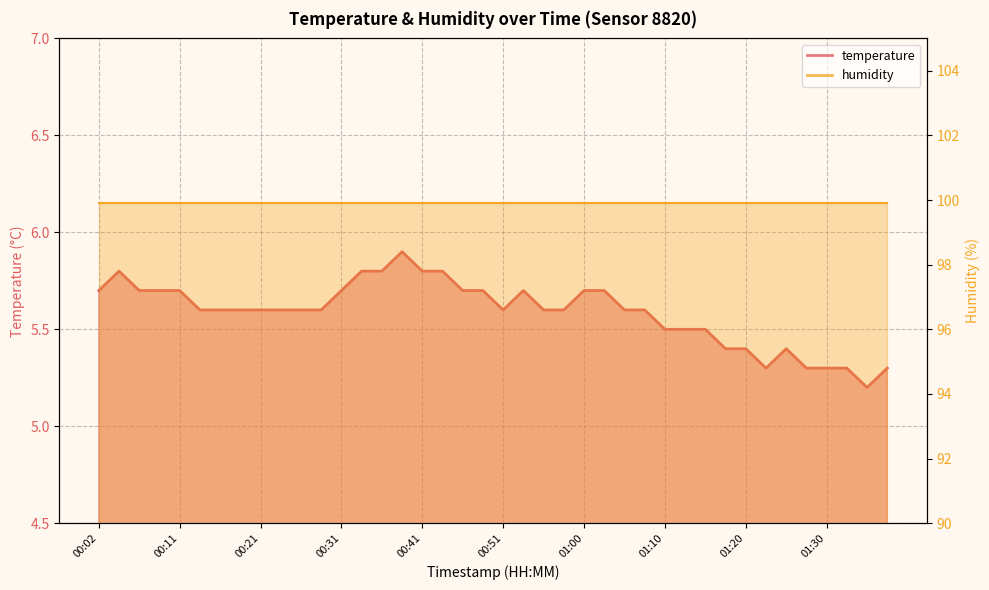

True or false: the data shows 5.8 at 00:43.

True